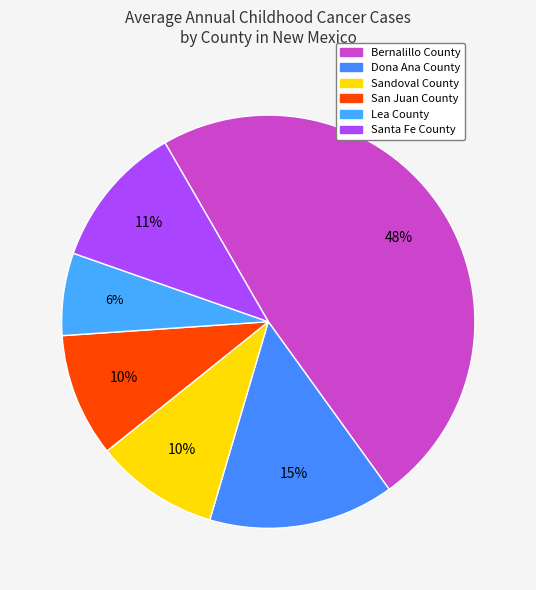

How many slices are in this pie chart?

6